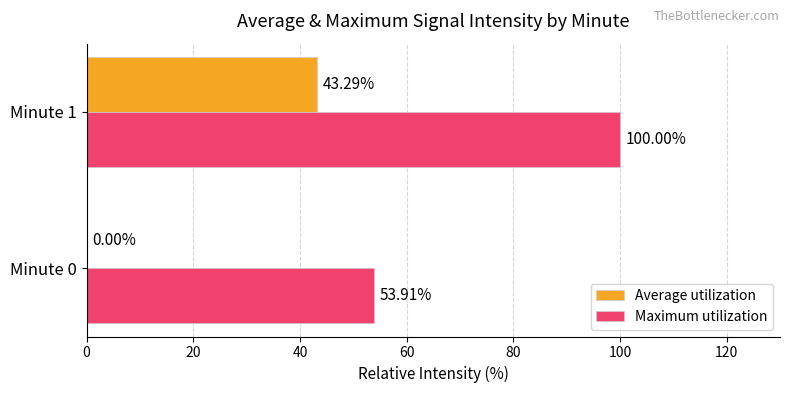

What is the sum of all Average utilization values?

43.3